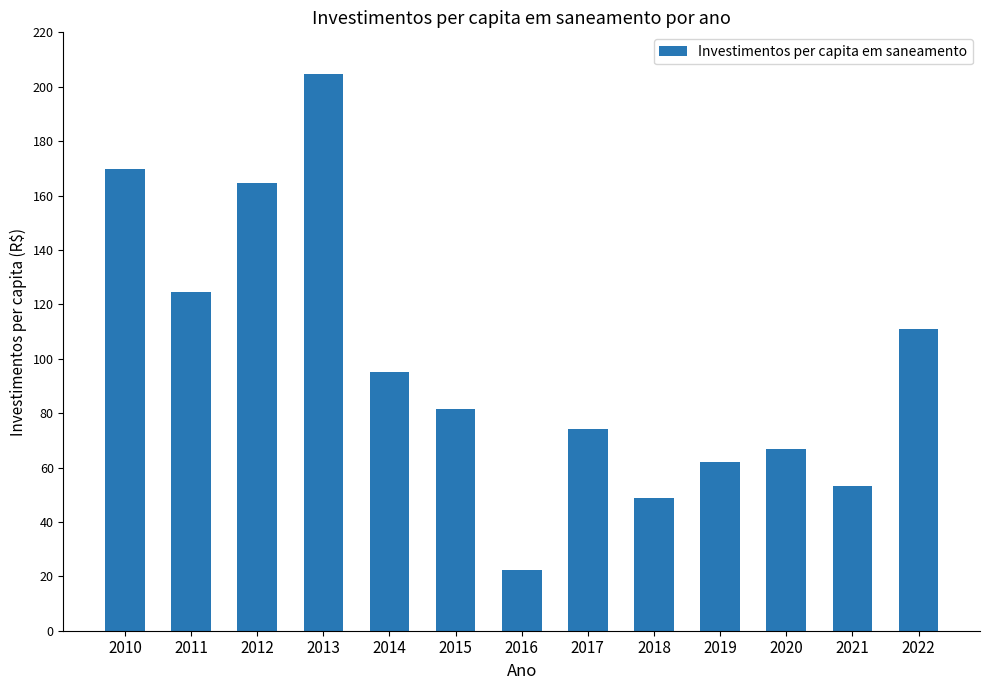

What is the difference between the maximum and minimum values?

182.3